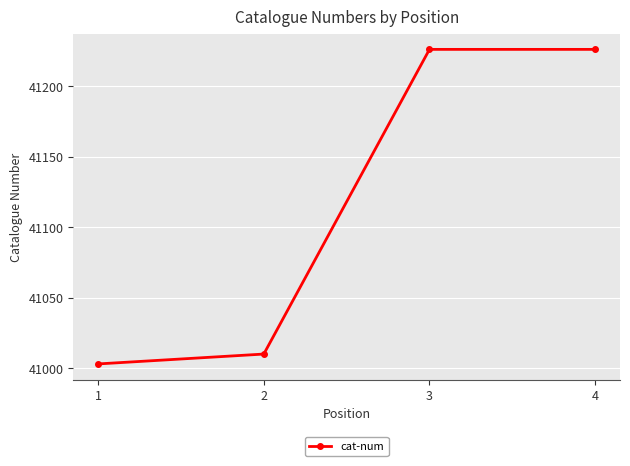

What is the sum of all values?

164465